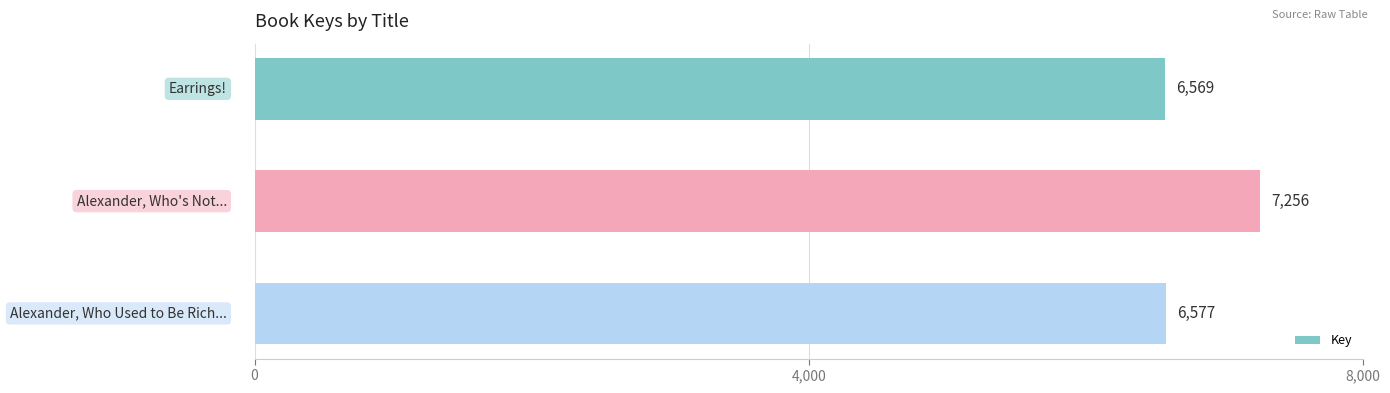

What is the minimum value shown in the chart?

6569